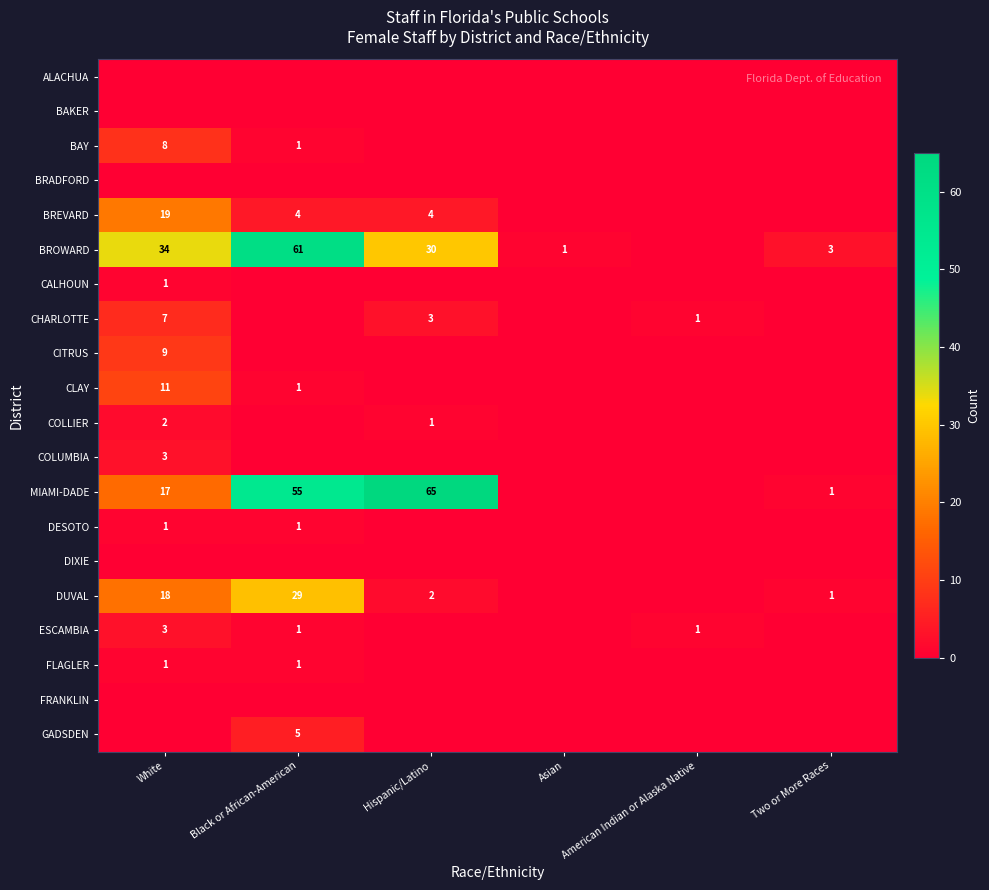

What is the total value across all series at Black or African-American?

159